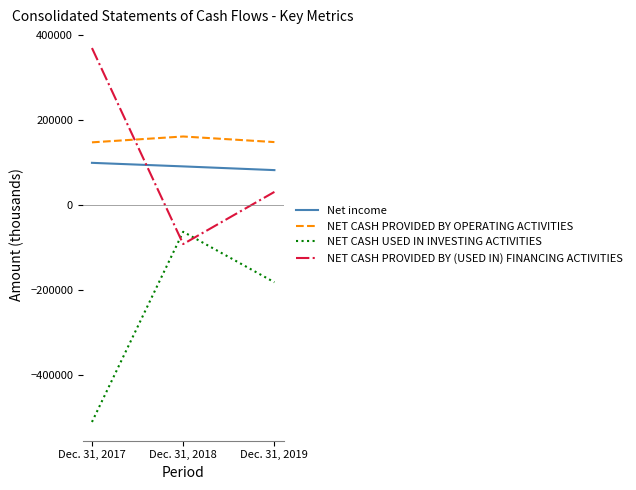

At which label is NET CASH PROVIDED BY (USED IN) FINANCING ACTIVITIES closest to 139123?

Dec. 31, 2019